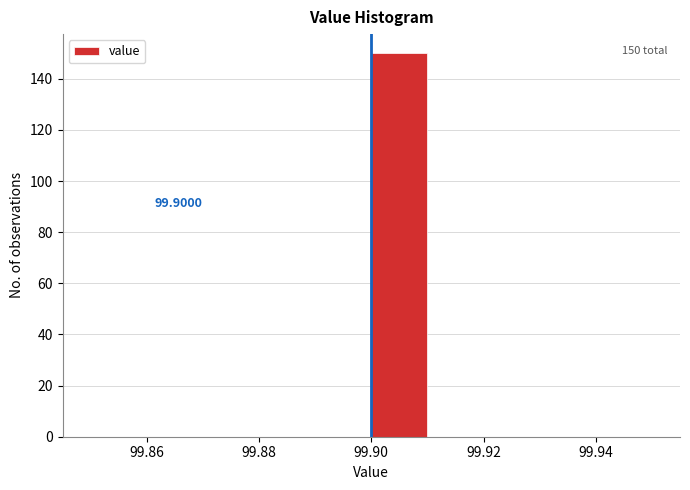

Over which range of the x-axis is the bar tallest?

99.90 to 99.91